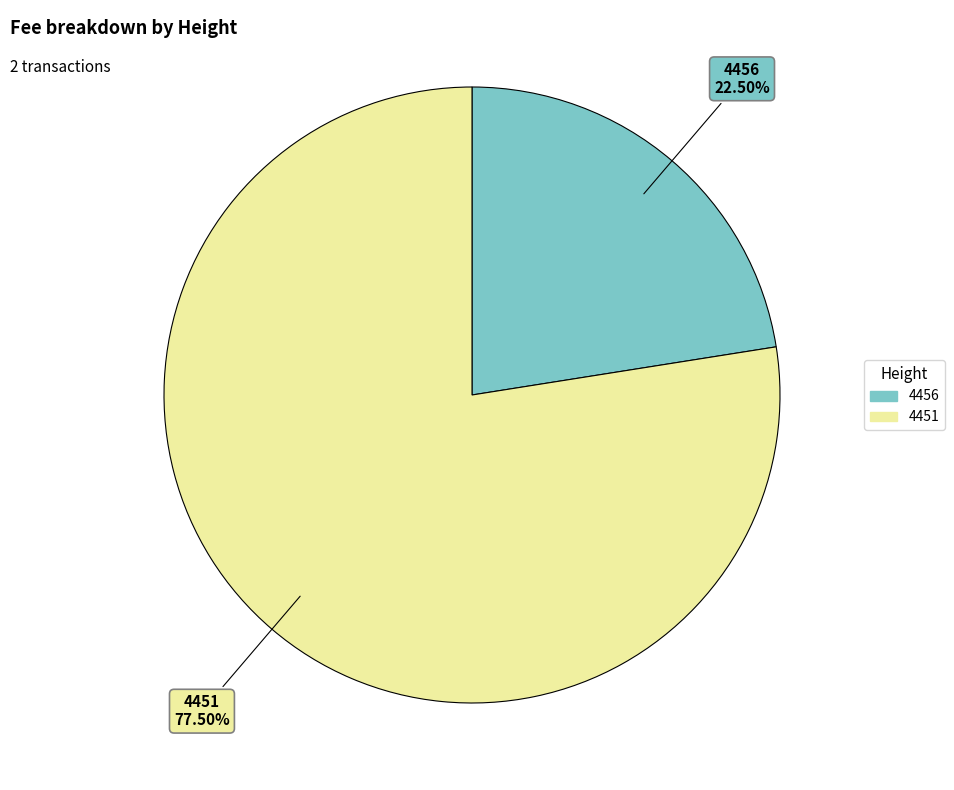

Which slice is the largest?

4451